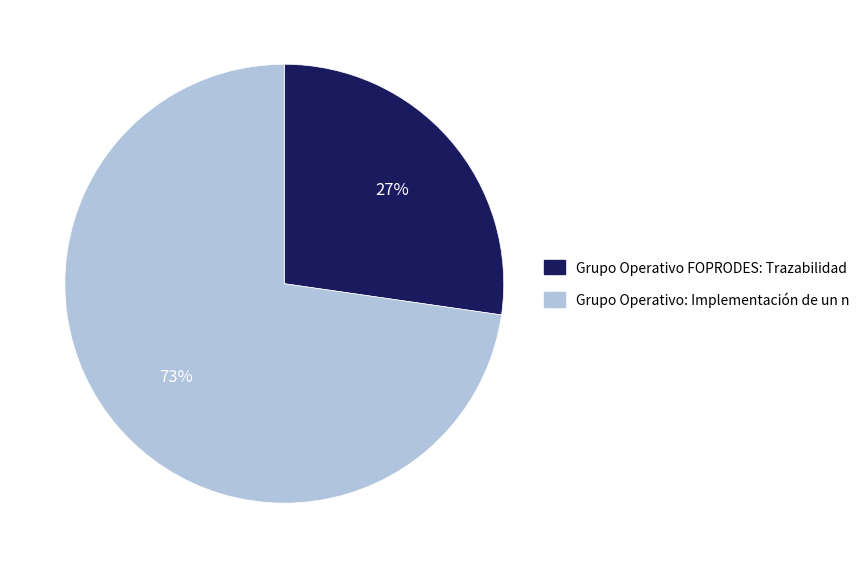

Is there any slice that represents more than half of the pie?

Yes